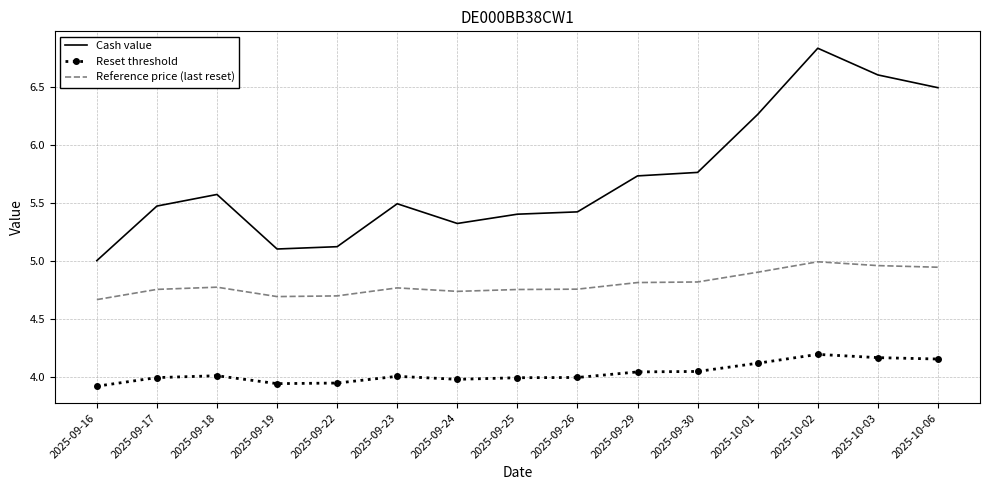

What is the difference between the maximum and minimum values in the Reference price (last reset) series?

0.3